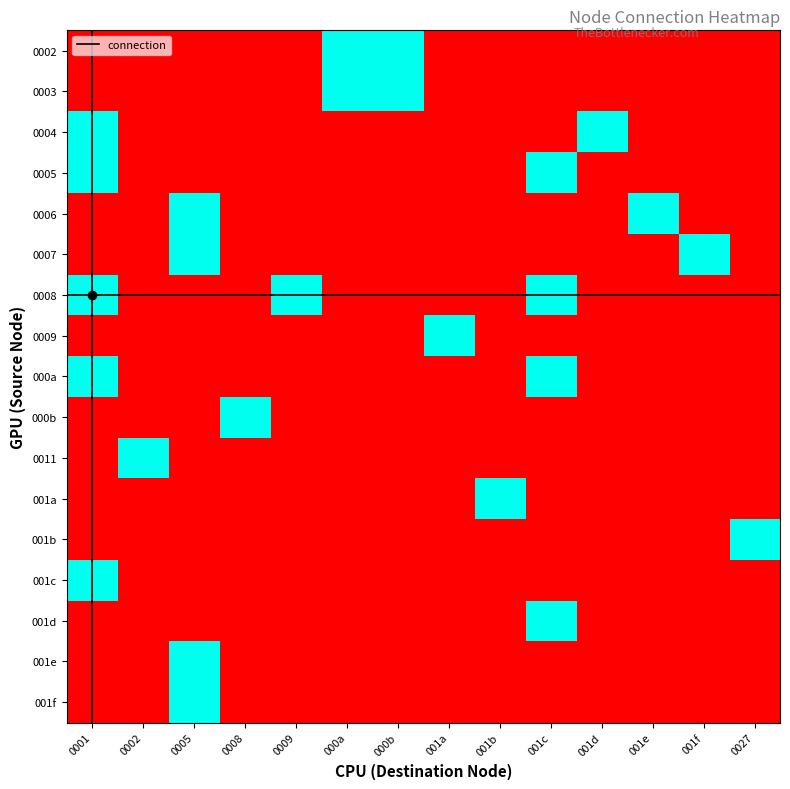

What is the total value across all series at 0027?

1